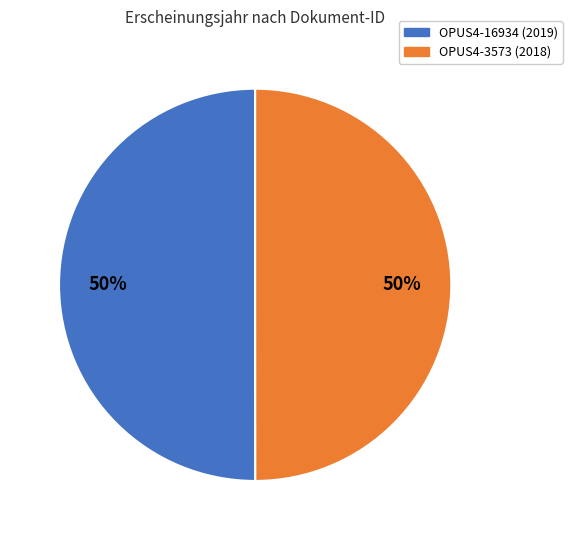

What is the ratio of the value at OPUS4-16934 to the value at OPUS4-3573?

1.0